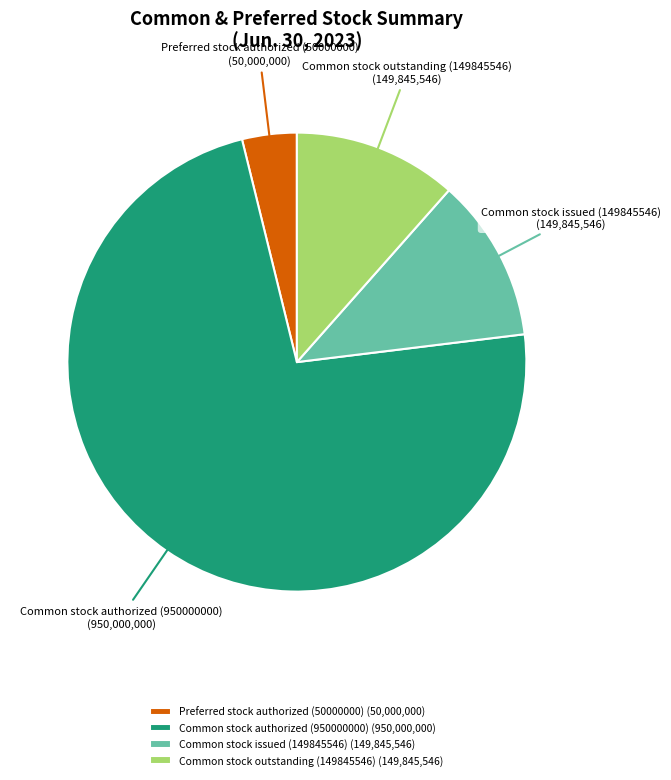

How many slices are in this pie chart?

4